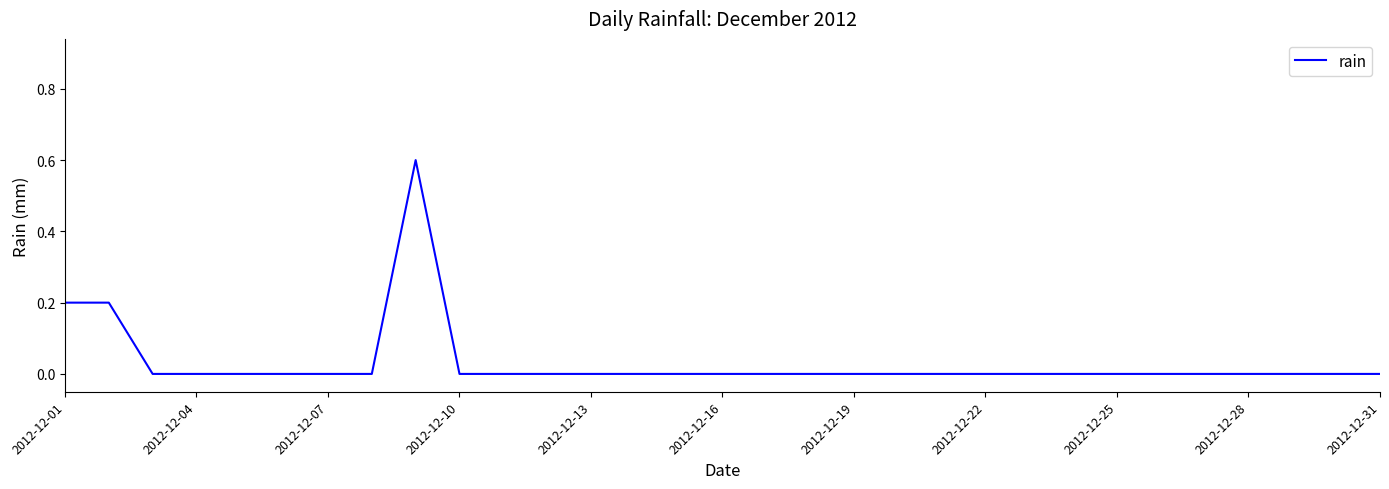

What is the difference between the maximum and minimum values?

0.6